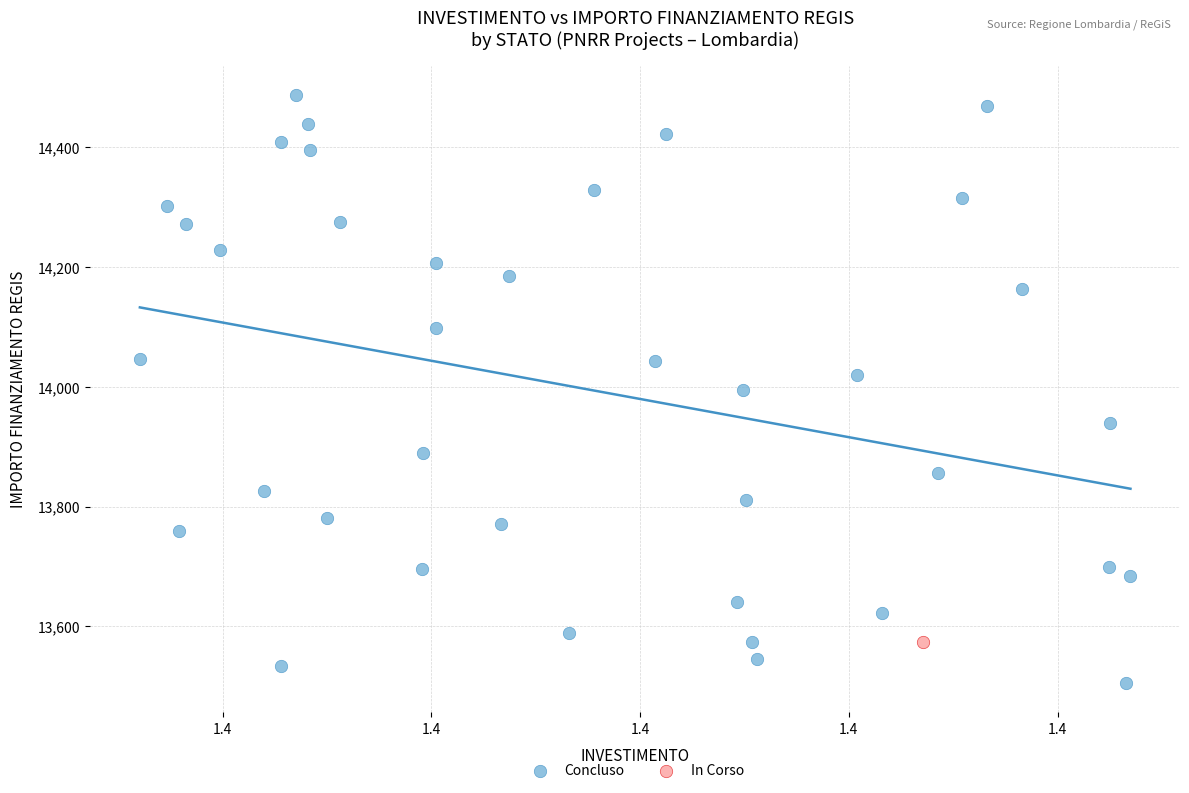

What are all the series names shown in the legend?

Concluso, In Corso